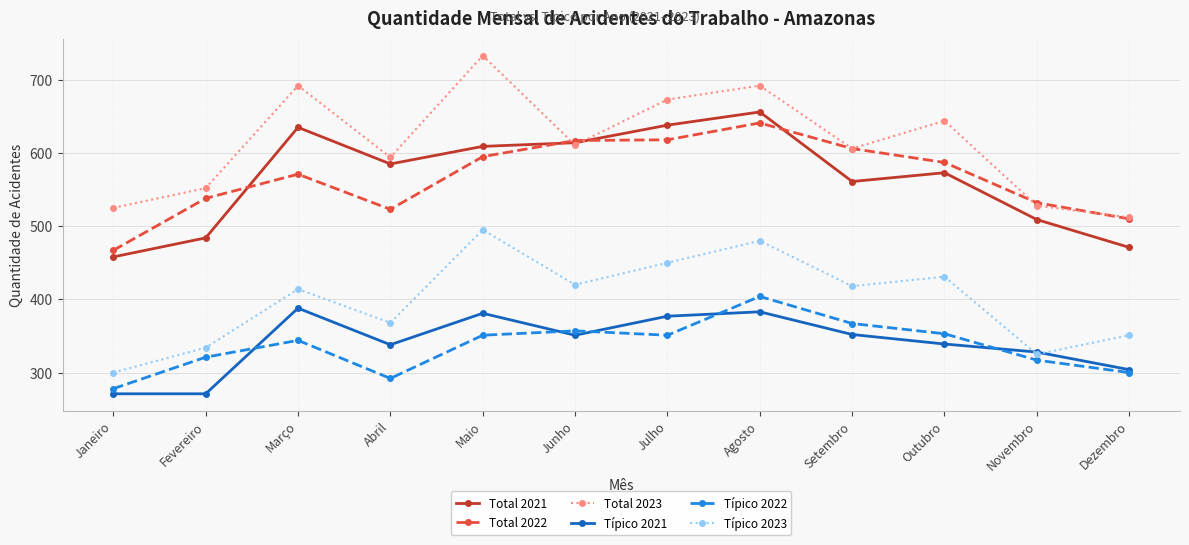

What is the lowest value of the Típico 2021 series?

271